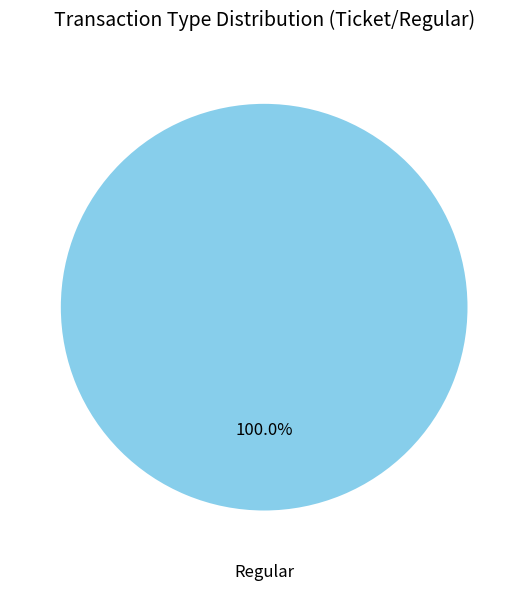

Is there a majority slice in this chart?

Yes